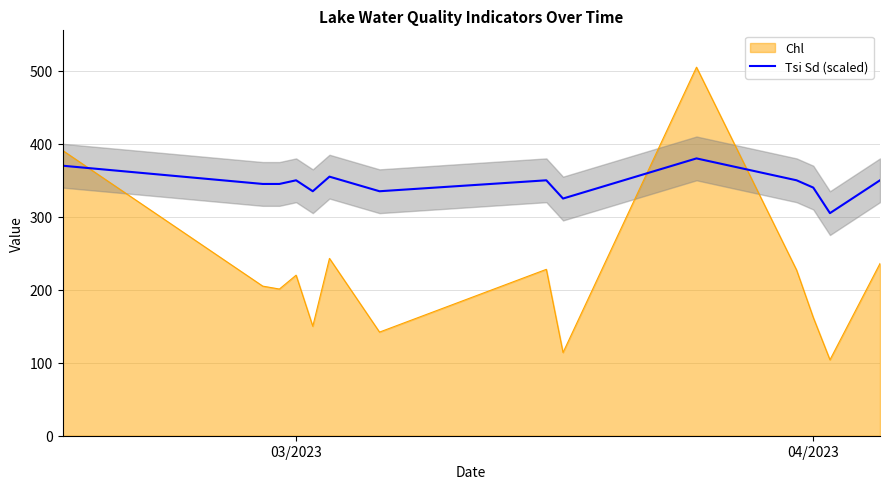

What is the approximate value at 04/2023?

340